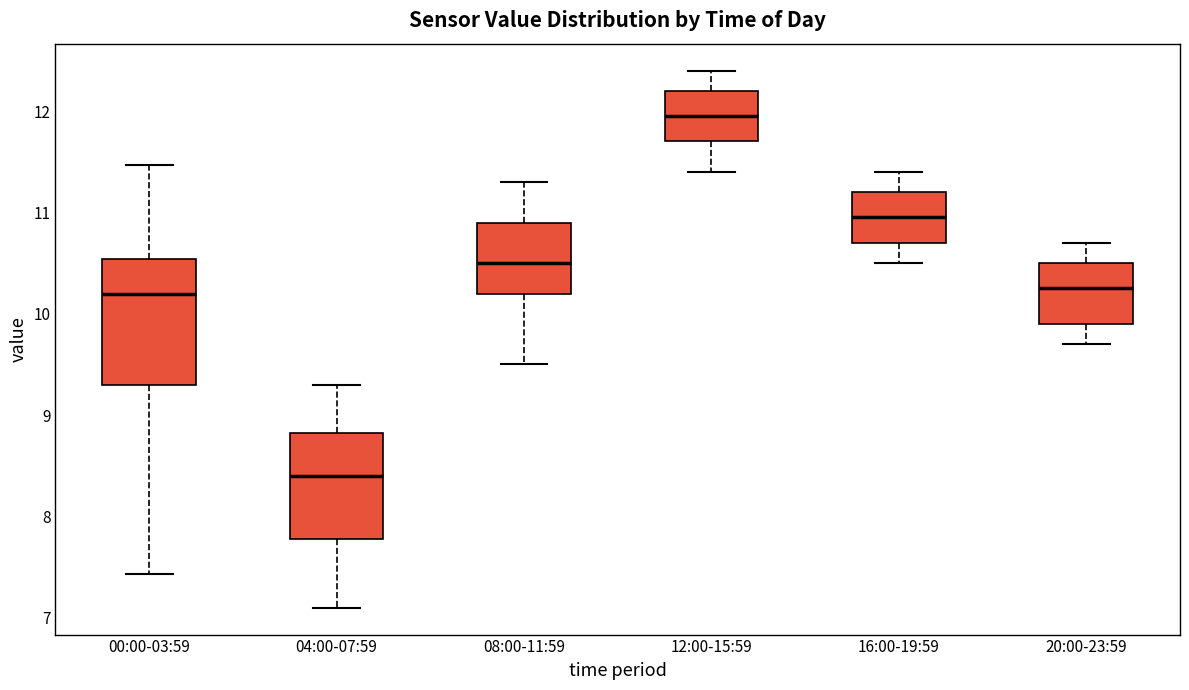

Reading left to right, read every box against the y-axis: the position of its median line, the range the box covers, and the ends of its whiskers. The values are not printed on the chart, so give them approximately, as read against the axis.

00:00-03:59: median 10.2, box 9.3 to 10.5, whiskers 7.4 to 11.5
04:00-07:59: median 8.4, box 7.8 to 8.8, whiskers 7.1 to 9.3
08:00-11:59: median 10.5, box 10.2 to 10.9, whiskers 9.5 to 11.3
12:00-15:59: median 12.0, box 11.7 to 12.2, whiskers 11.4 to 12.4
16:00-19:59: median 11.0, box 10.7 to 11.2, whiskers 10.5 to 11.4
20:00-23:59: median 10.3, box 9.9 to 10.5, whiskers 9.7 to 10.7